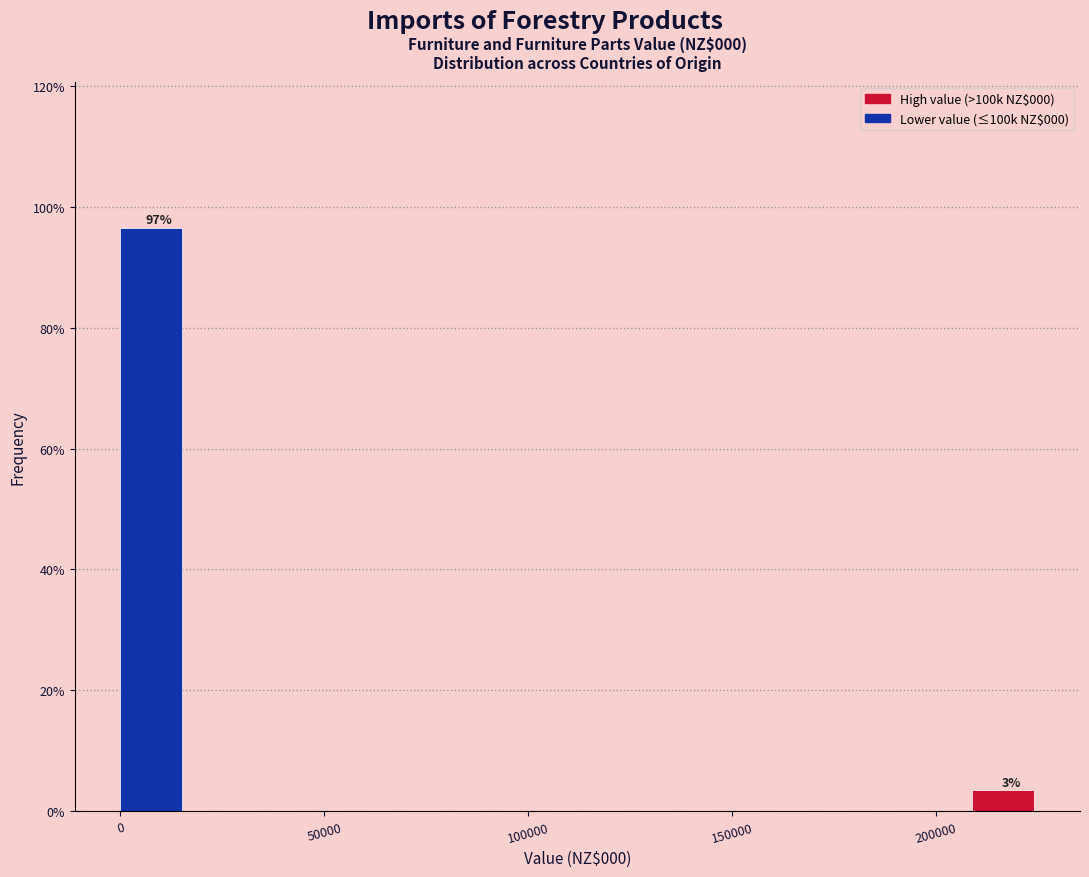

Around what value on the x-axis is the tallest bar? Give the approximate position of its centre, as read against the axis.

10000